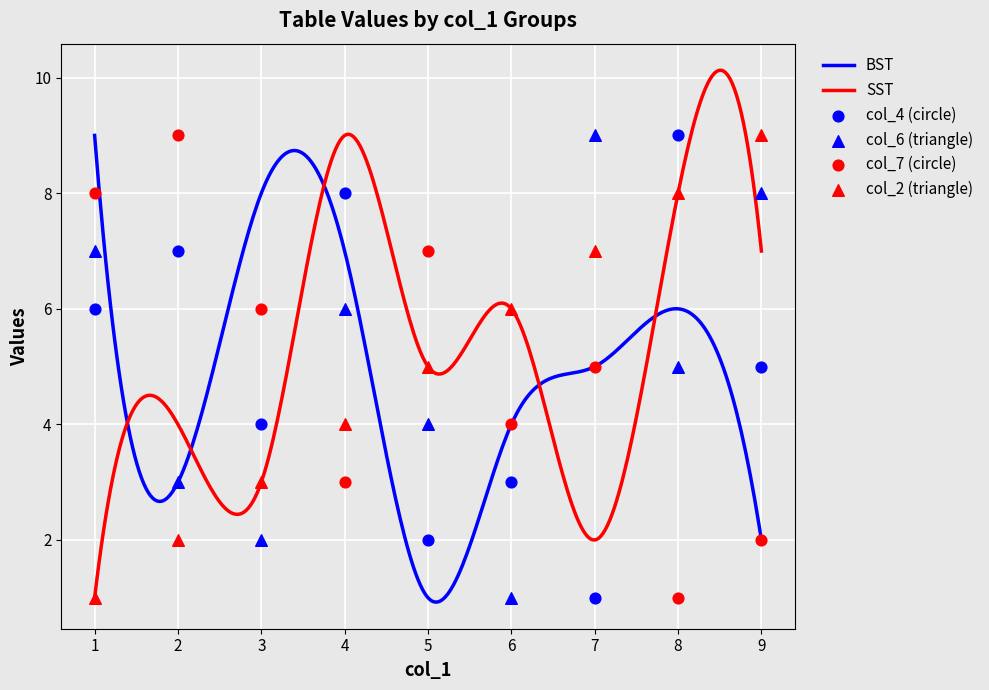

Which series reaches the maximum Y coordinate?

col_4